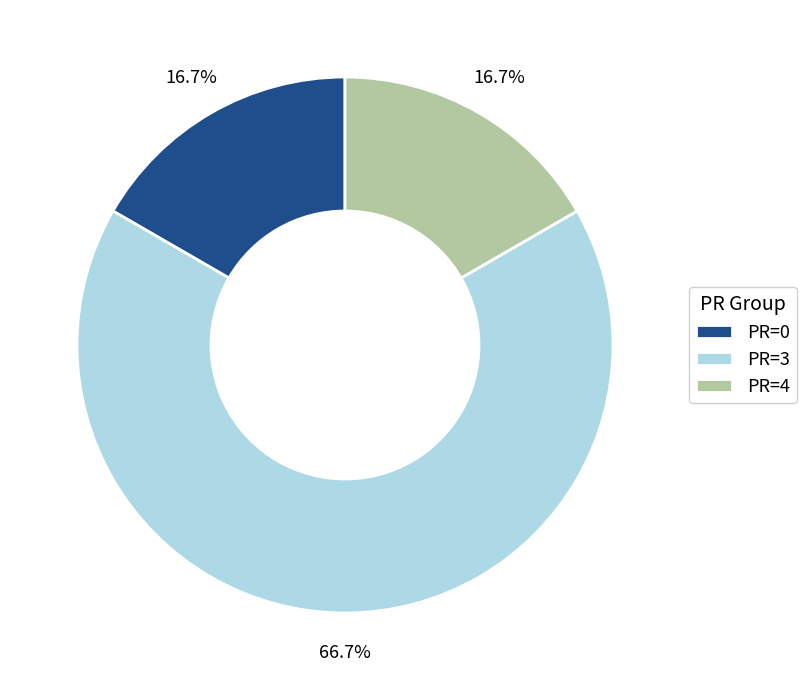

Which category accounts for the majority?

PR=3